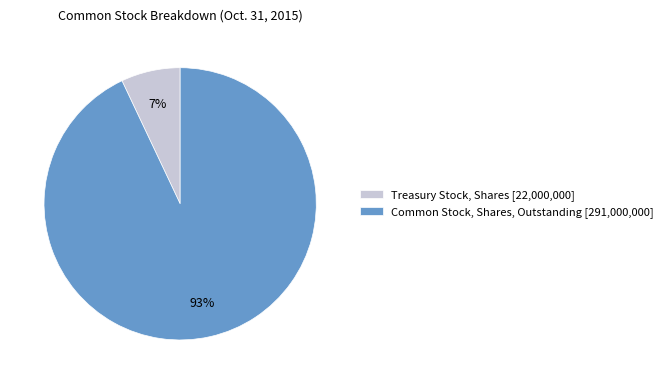

Which slice is the smallest?

Treasury Stock, Shares